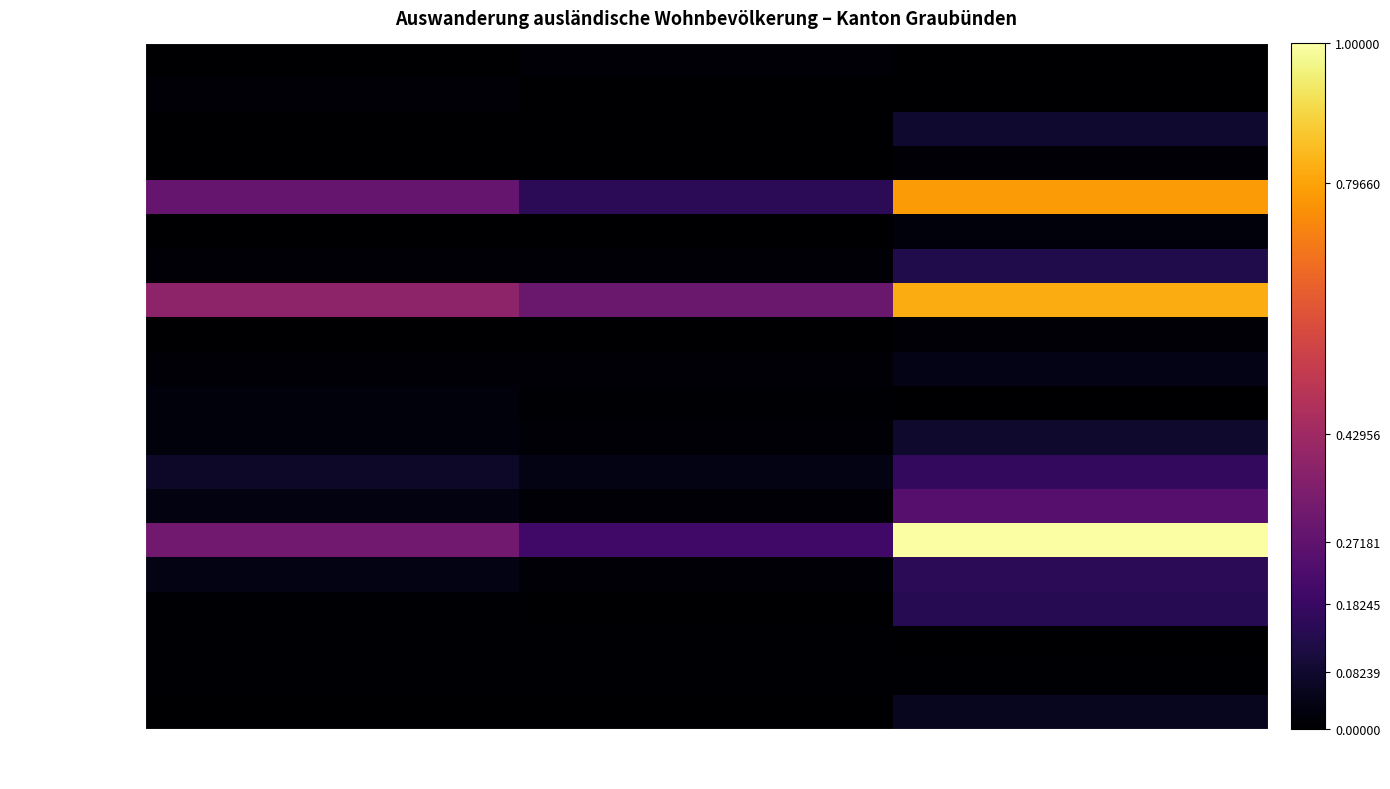

Reading left to right, what are all the values shown in this chart?

Belgien: Total ständig=0.0	Männer ständig=0.0	Total nicht ständig=0.0
Bosnien u. Herzegowina: Total ständig=0.0	Männer ständig=0.0	Total nicht ständig=0.0
Bulgarien: Total ständig=0.0	Männer ständig=0.0	Total nicht ständig=0.1
Dänemark: Total ständig=0.0	Männer ständig=0.0	Total nicht ständig=0.0
Deutschland: Total ständig=0.3	Männer ständig=0.1	Total nicht ständig=0.8
Frankreich: Total ständig=0.0	Männer ständig=0.0	Total nicht ständig=0.0
Griechenland: Total ständig=0.0	Männer ständig=0.0	Total nicht ständig=0.1
Italien: Total ständig=0.4	Männer ständig=0.3	Total nicht ständig=0.8
Kosovo: Total ständig=0.0	Männer ständig=0.0	Total nicht ständig=0.0
Kroatien: Total ständig=0.0	Männer ständig=0.0	Total nicht ständig=0.0
Liechtenstein: Total ständig=0.0	Männer ständig=0.0	Total nicht ständig=0.0
Niederlande: Total ständig=0.0	Männer ständig=0.0	Total nicht ständig=0.1
Österreich: Total ständig=0.1	Männer ständig=0.0	Total nicht ständig=0.2
Polen: Total ständig=0.0	Männer ständig=0.0	Total nicht ständig=0.2
Portugal: Total ständig=0.3	Männer ständig=0.2	Total nicht ständig=1.0
Rumänien: Total ständig=0.0	Männer ständig=0.0	Total nicht ständig=0.1
Slowakische Republik: Total ständig=0.0	Männer ständig=0.0	Total nicht ständig=0.1
Slowenien: Total ständig=0.0	Männer ständig=0.0	Total nicht ständig=0.0
Nordmazedonien: Total ständig=0.0	Männer ständig=0.0	Total nicht ständig=0.0
Litauen: Total ständig=0.0	Männer ständig=0.0	Total nicht ständig=0.1